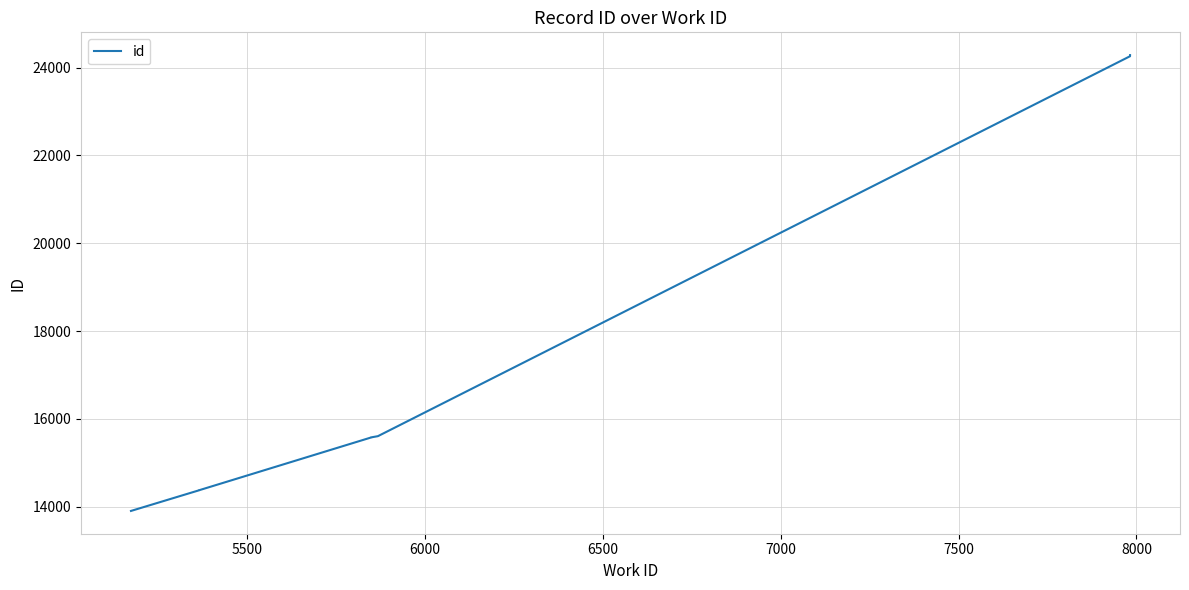

What is the greatest value displayed?

24282